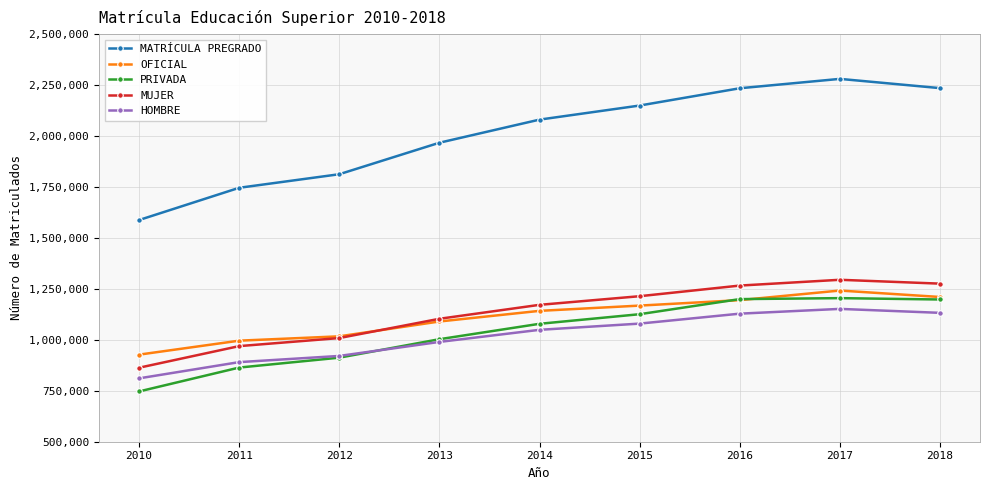

True or false: MUJER and PRIVADA cross at least once.

False